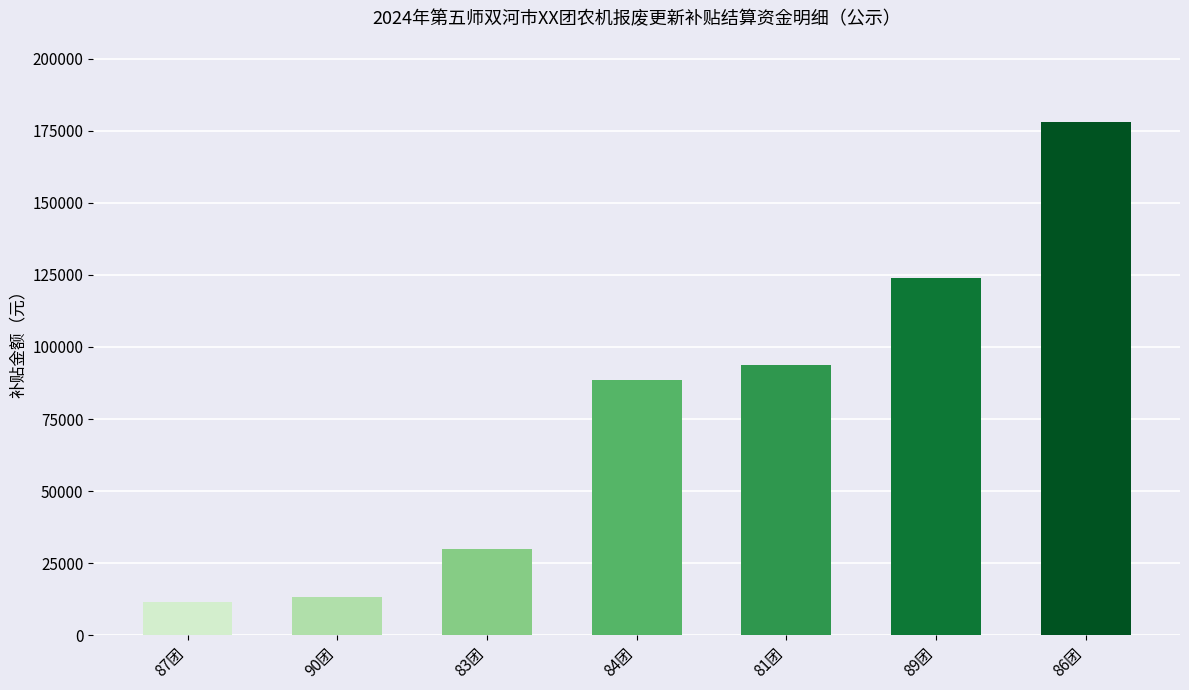

What is the difference between the second highest and second lowest values?

110710